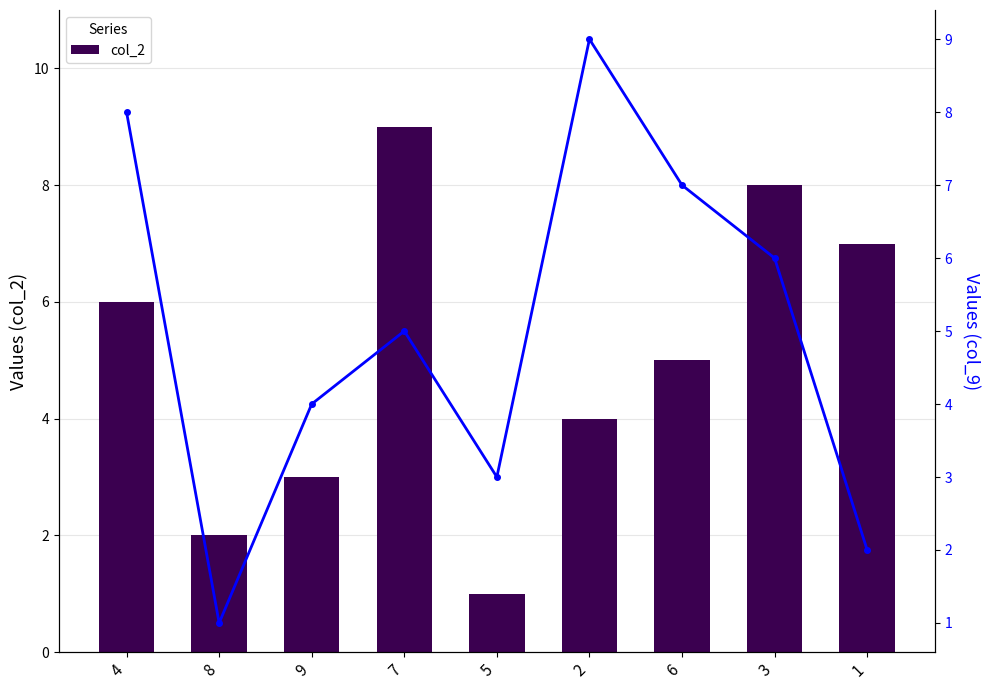

Is it true that col_2 equals 4 at 2?

True